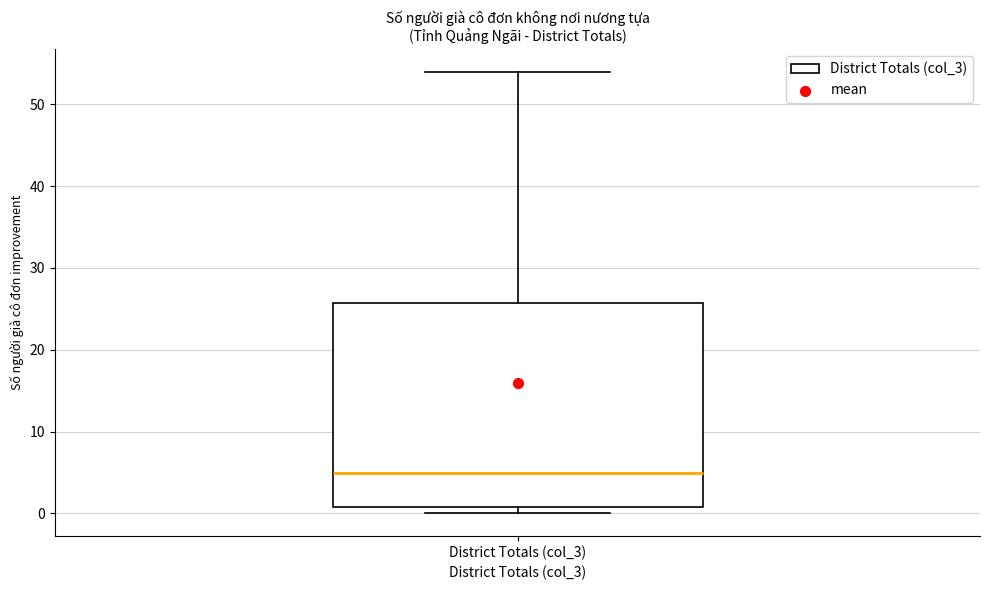

Read this box plot against the y-axis: the position of the median line, the range covered by the box, and the ends of both whiskers. The values are not printed on the chart, so give them approximately, as read against the axis.

median 5, box 1 to 26, whiskers 0 to 54